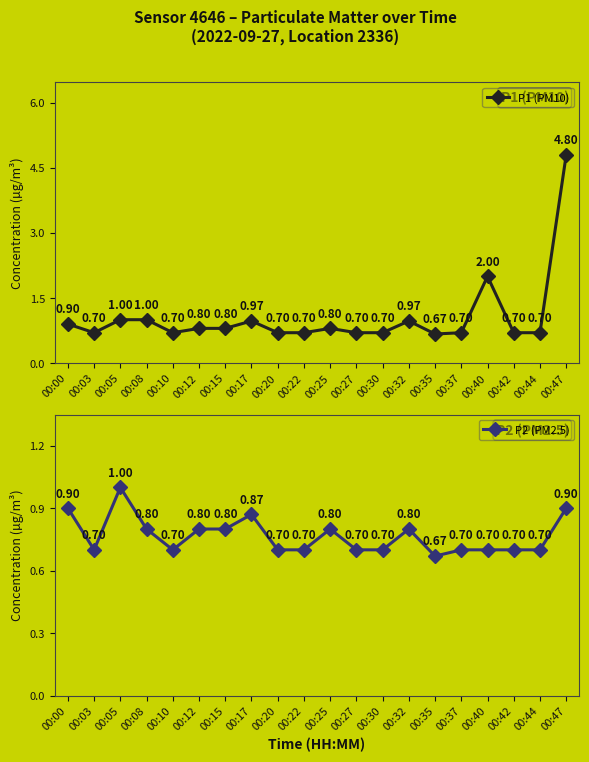

Where is the first local maximum for P1 (PM10)?

00:17